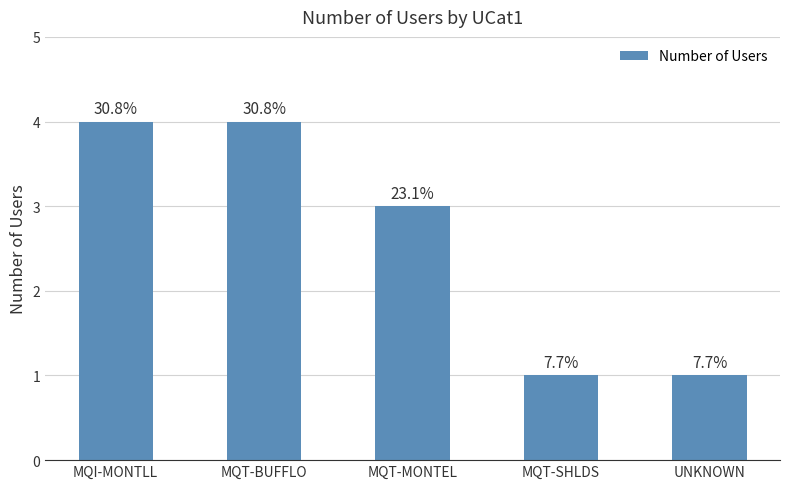

List the labels in order of value, largest first.

MQI-MONTLL, MQT-BUFFLO, MQT-MONTEL, MQT-SHLDS, UNKNOWN